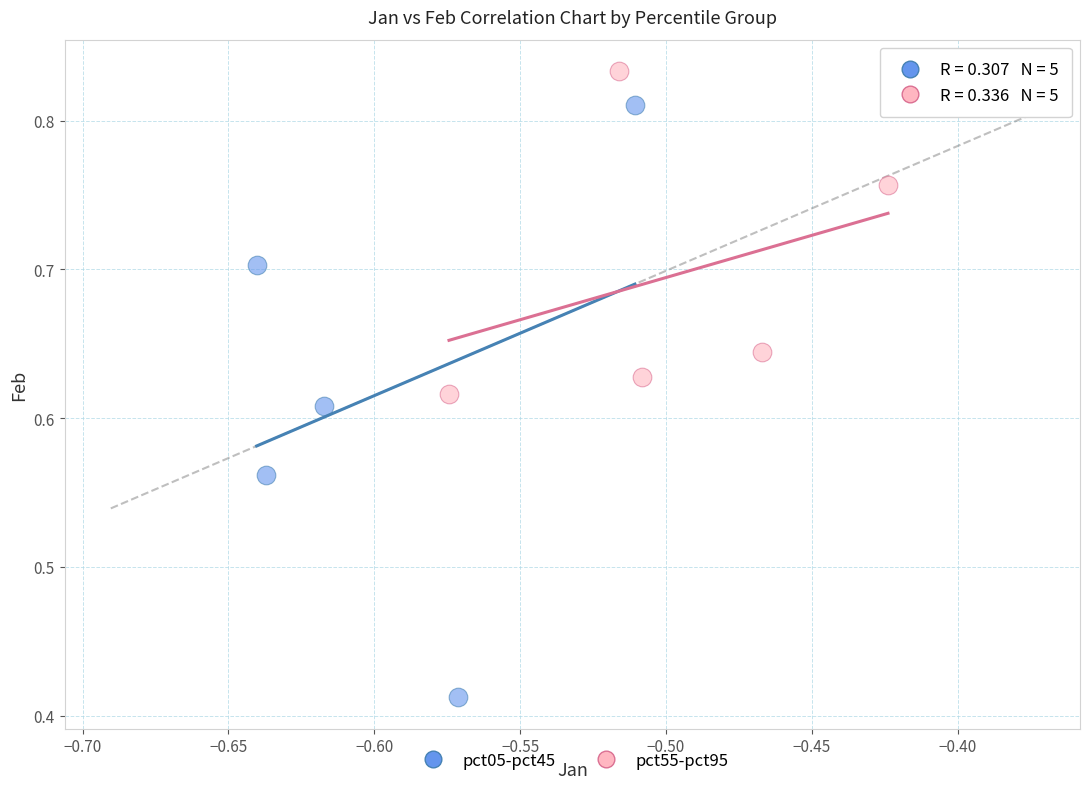

Which series contains the lowest Y value?

pct05-pct45